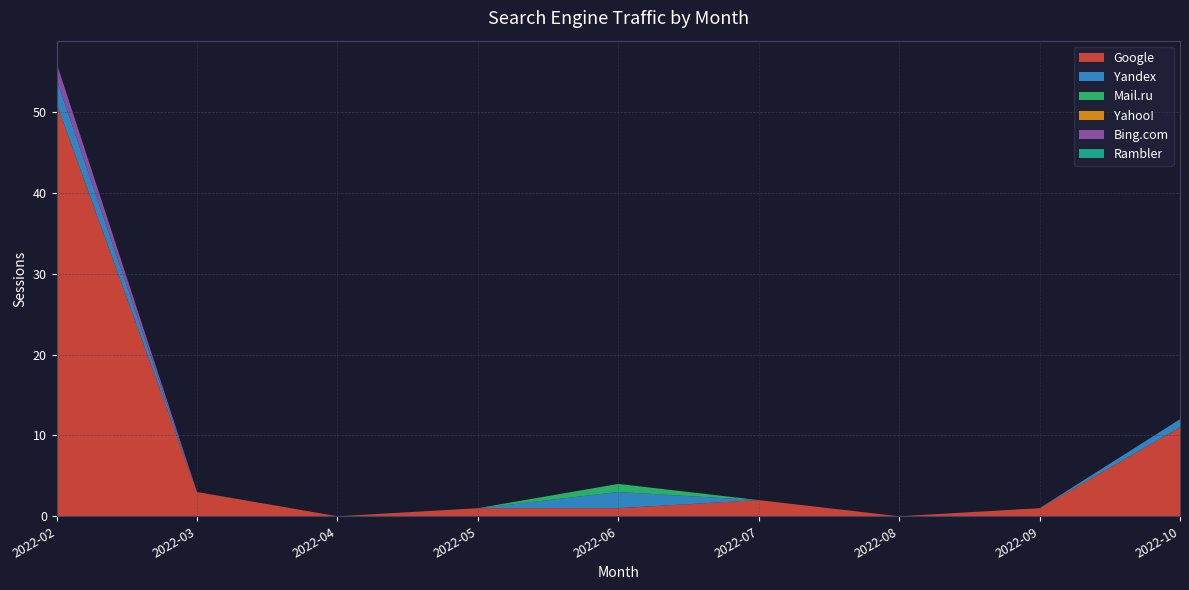

Reading left to right, transcribe all the data shown in this chart.

Google: 51	3	0	1	1	2	0	1	11
Yandex: 3	0	0	0	2	0	0	0	1
Mail.ru: 0	0	0	0	1	0	0	0	0
Yahoo!: 0	0	0	0	0	0	0	0	0
Bing.com: 2	0	0	0	0	0	0	0	0
Rambler: 0	0	0	0	0	0	0	0	0